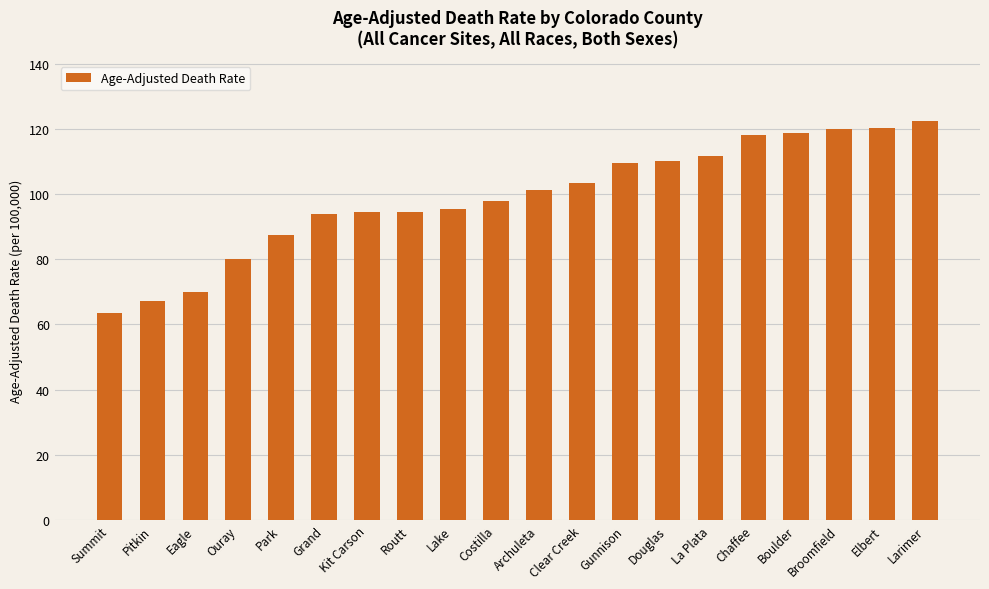

The chart shows a value of 127.5 at Ouray. True or false?

False